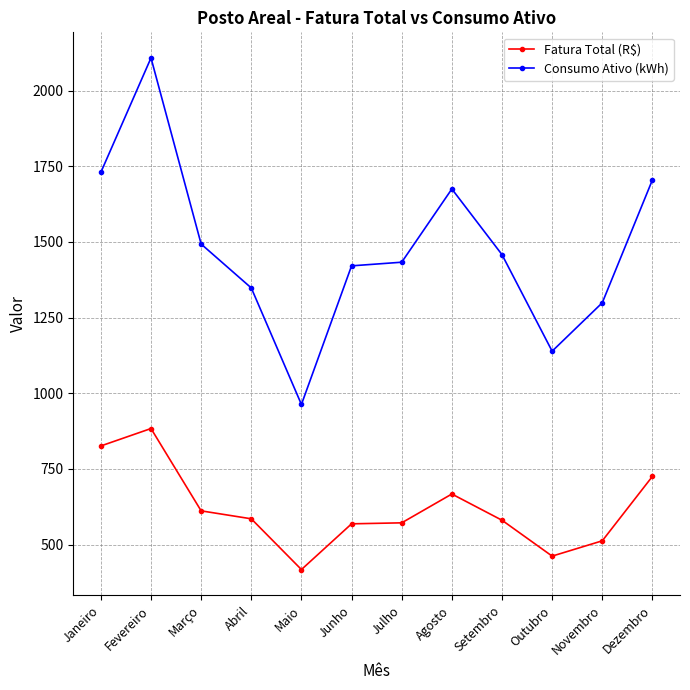

The value of Fatura Total (R$) at Março is 611.5. True or false?

True